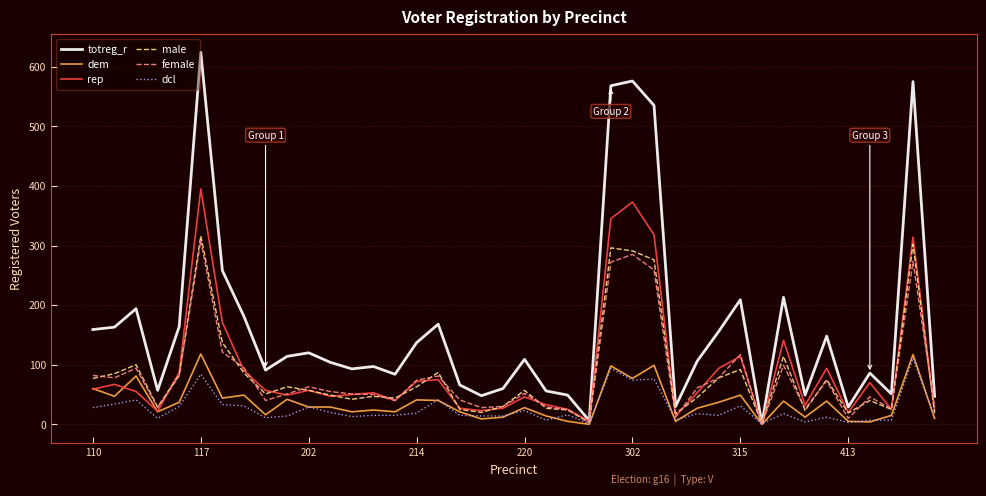

What is the maximum value shown in the chart?

624